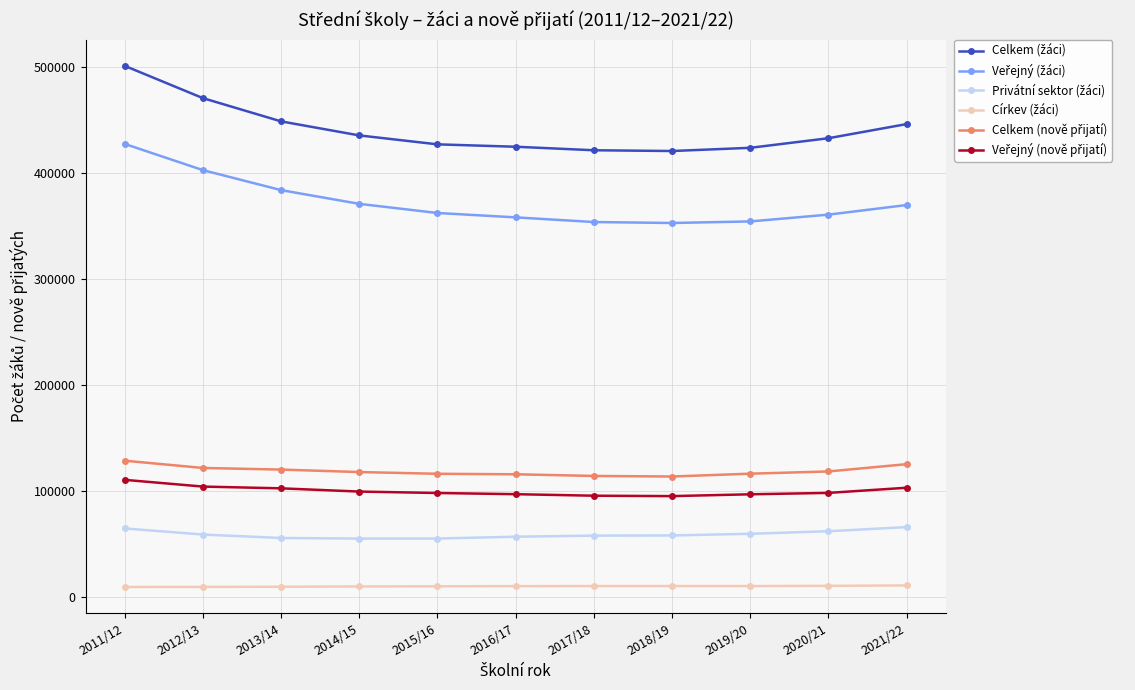

Does the chart display data point markers on the line(s)?

Yes